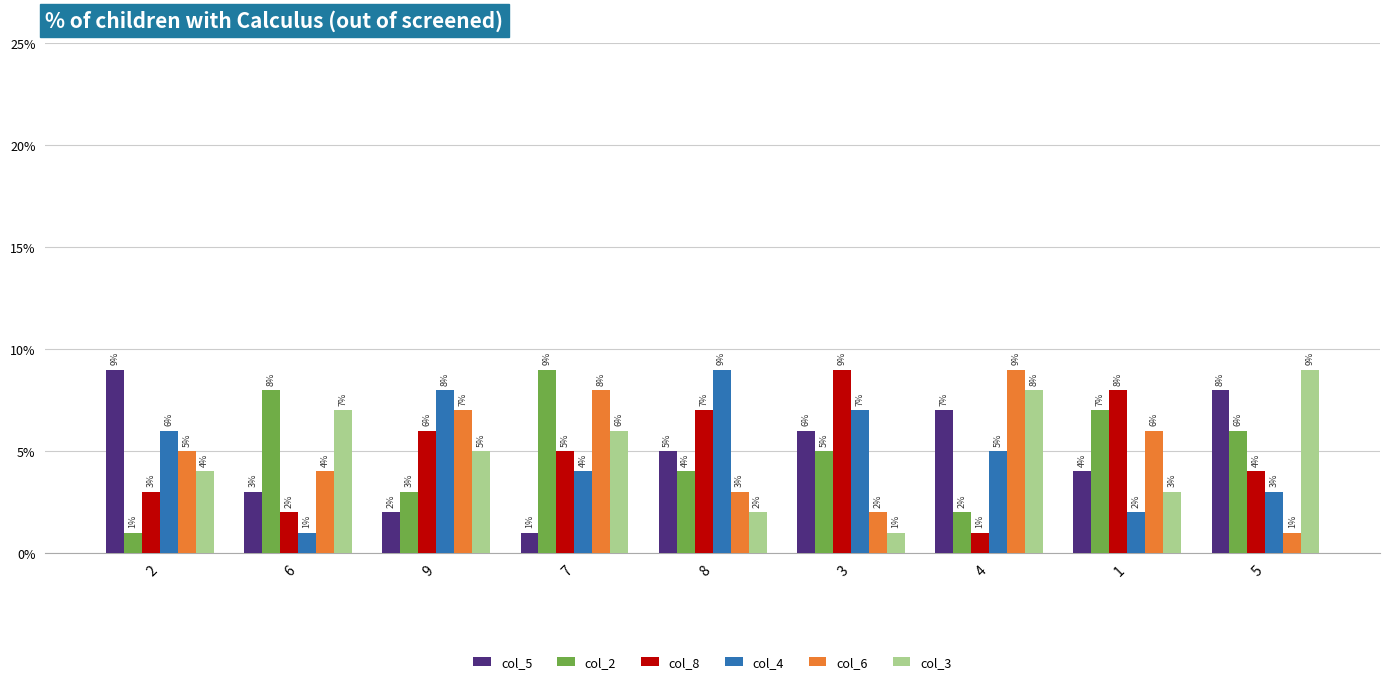

True or false: col_6 has a value of 15 at 4.

False